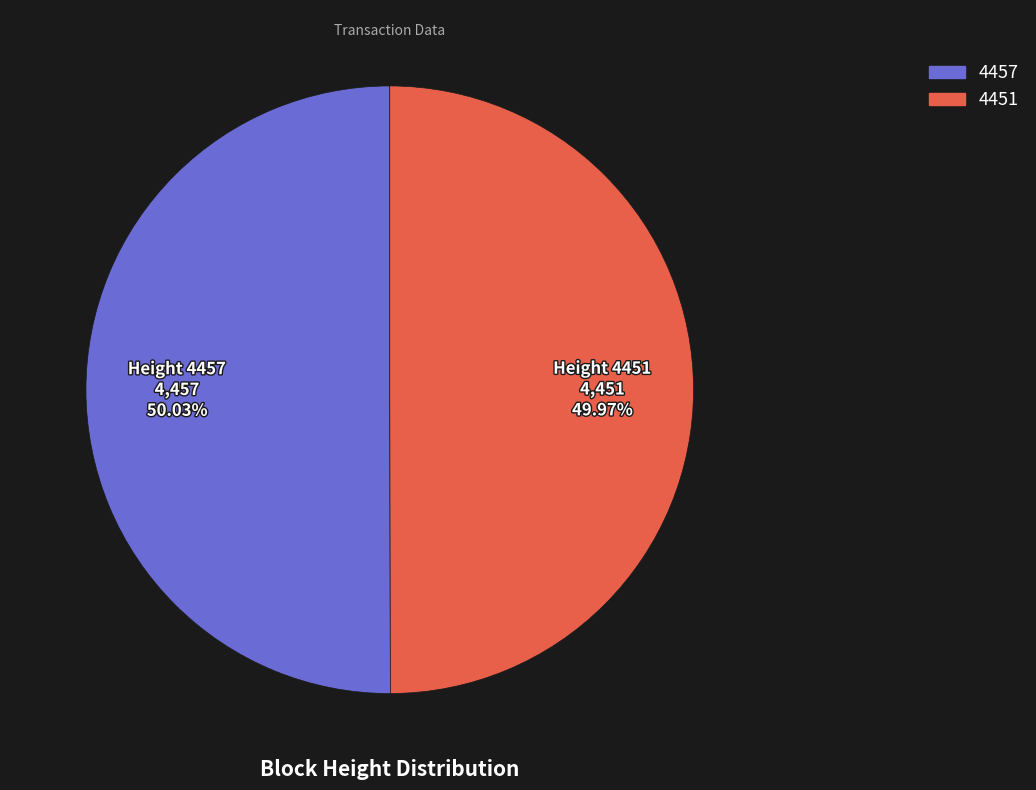

How many slices are in this pie chart?

2